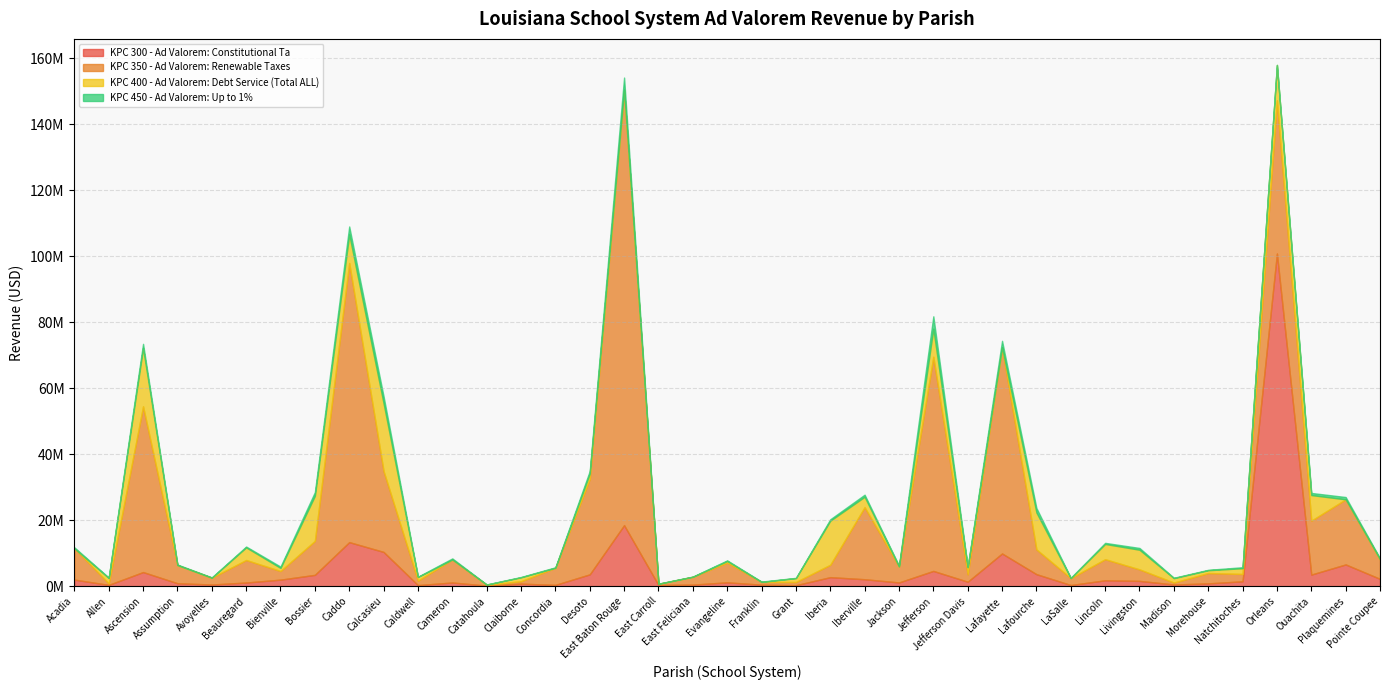

What is the total value across all series at Iberia?

20265391